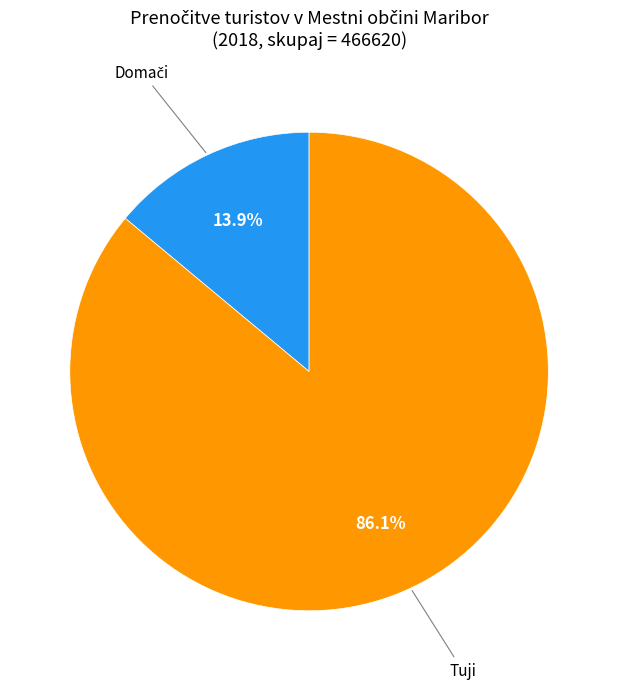

Is there a majority slice in this chart?

Yes